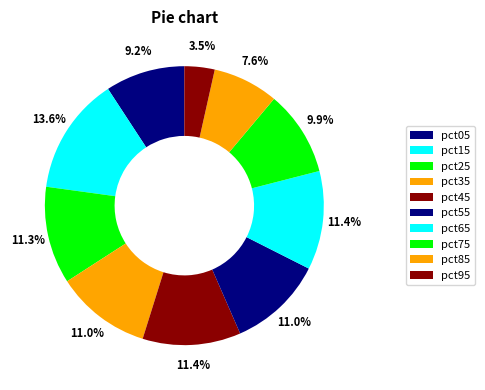

How many segments does this pie chart have?

10